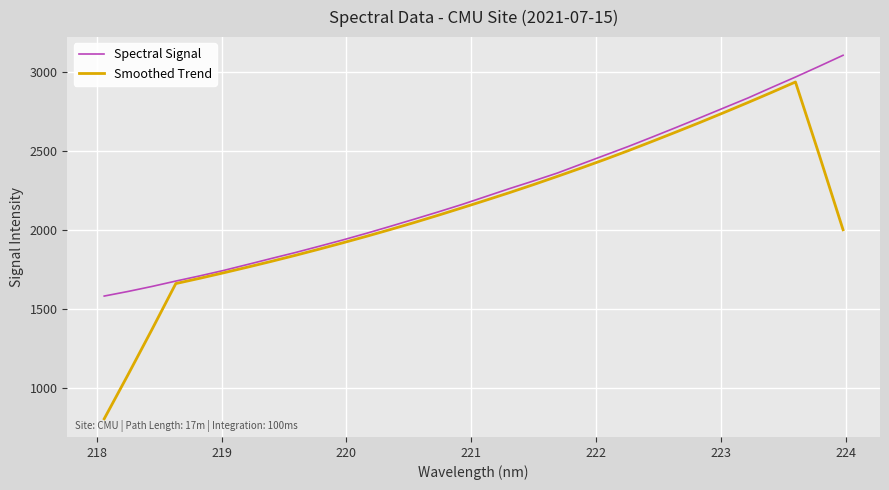

At how many categories does at least one series exceed 1176?

32